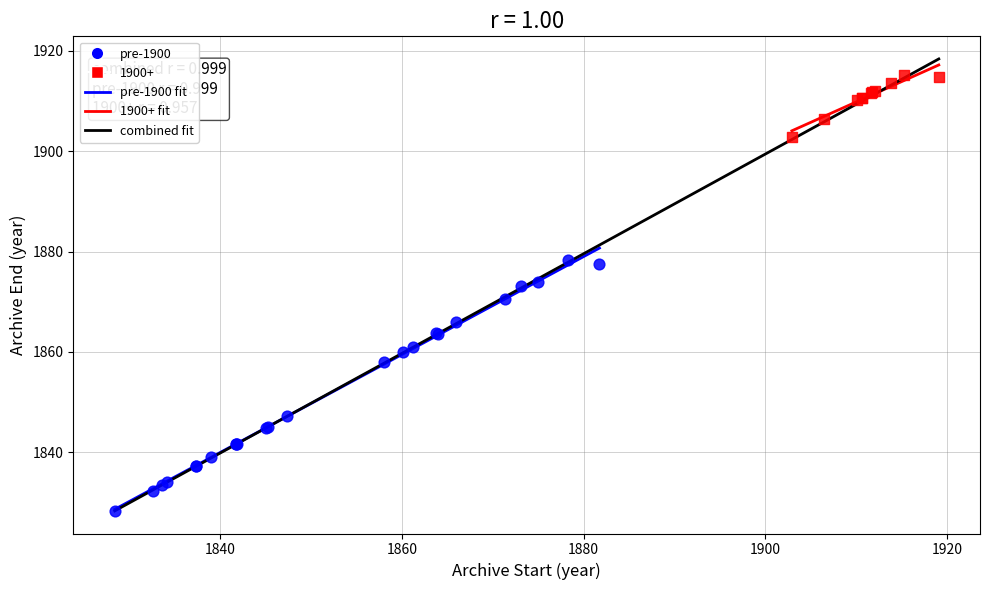

Which series reaches the minimum Y coordinate?

pre-1900